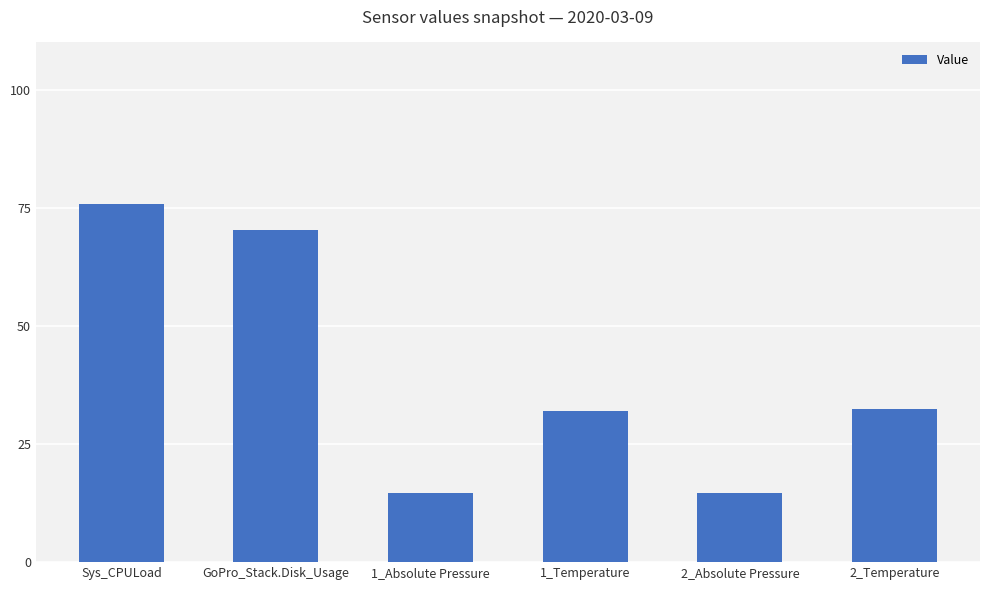

True or false: the data shows 122.8 at Sys_CPULoad.

False